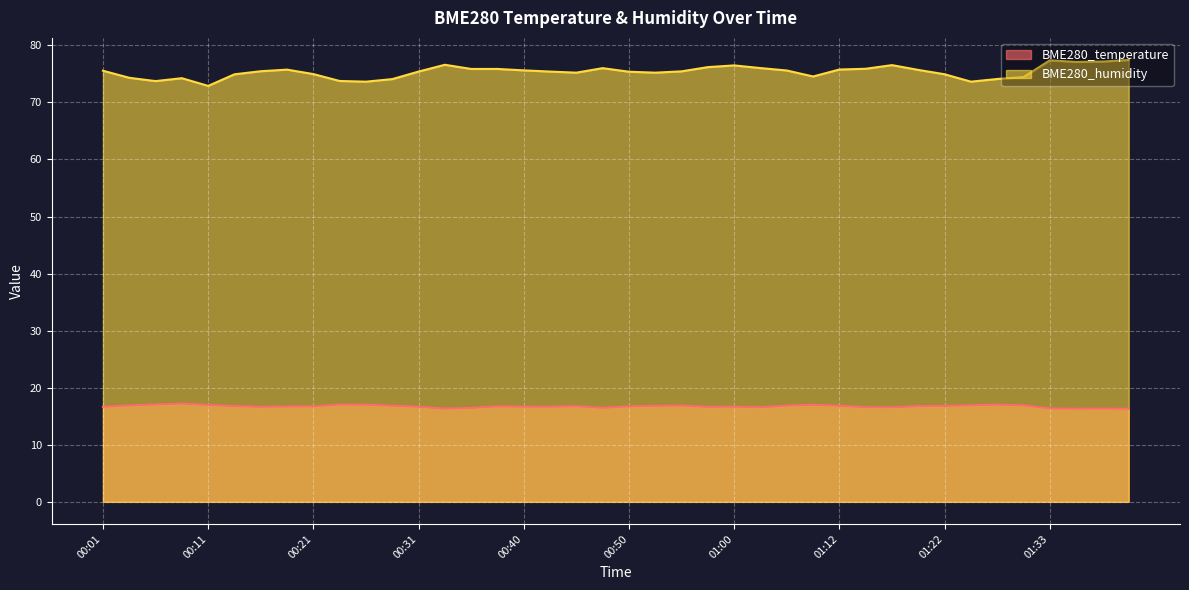

What is the difference between the maximum and minimum values in the BME280_temperature series?

0.9